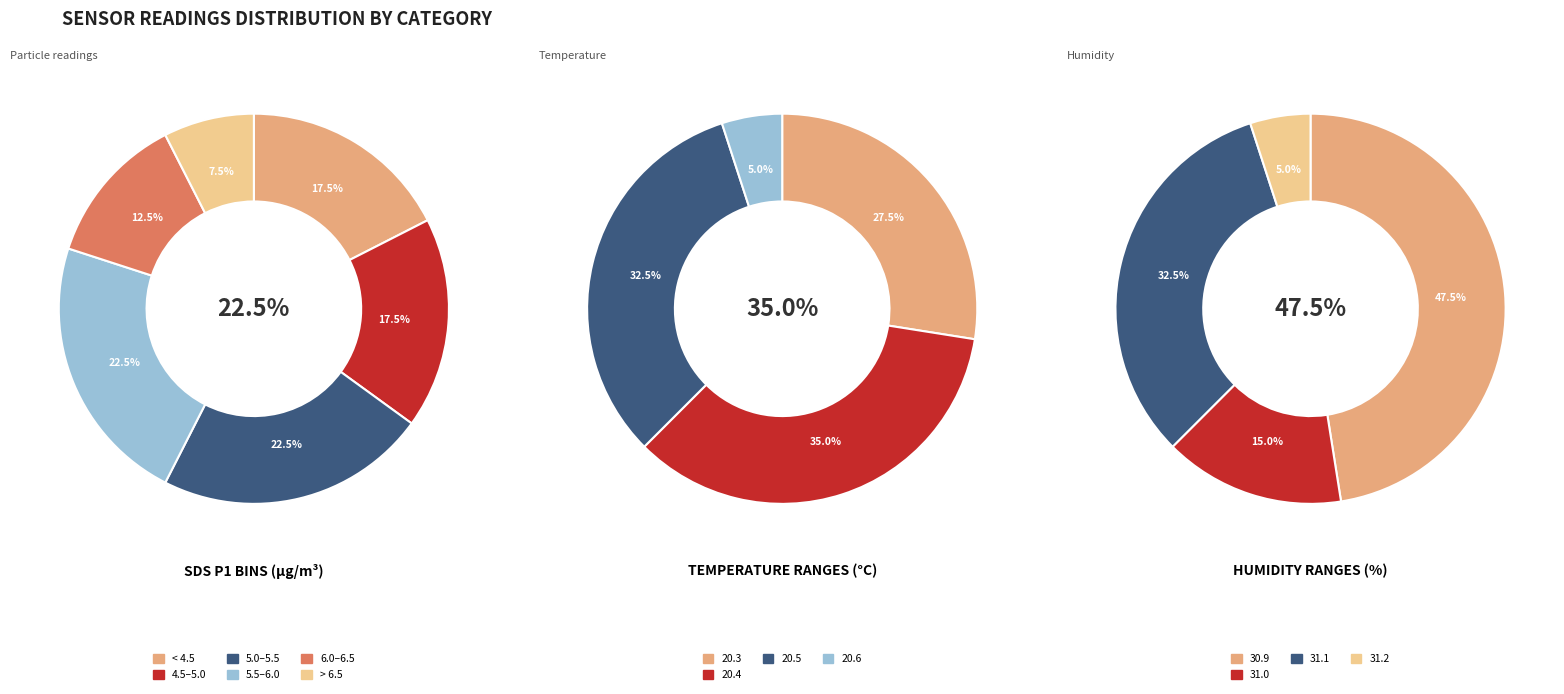

Which has a higher value, 12 or 36?

36